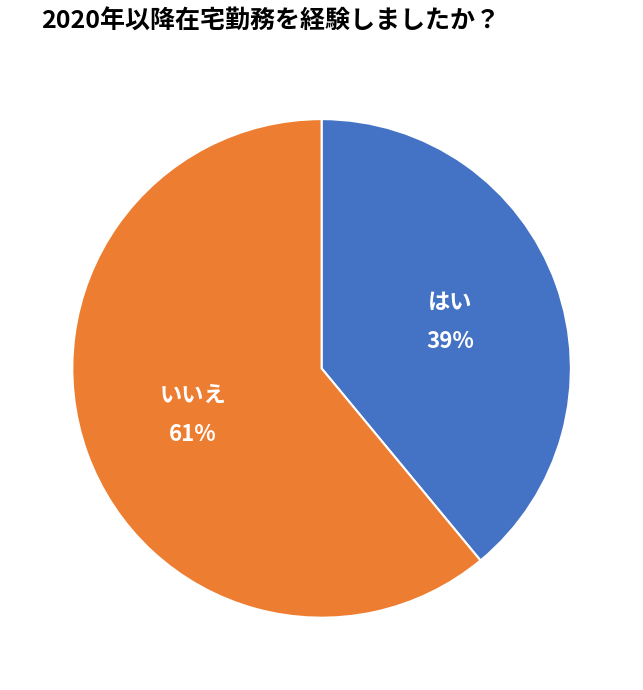

True or false: はい accounts for 39% of the total.

True